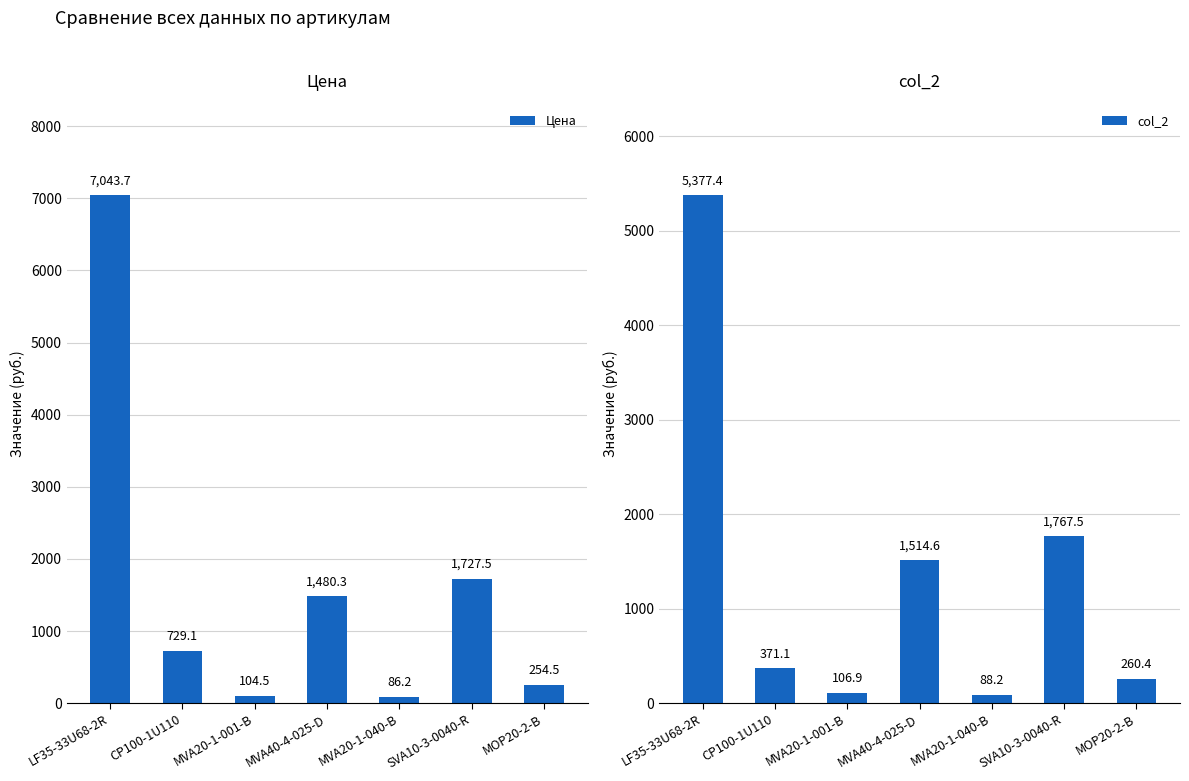

Where does the Цена series first go above 729?

LF35-33U68-2R